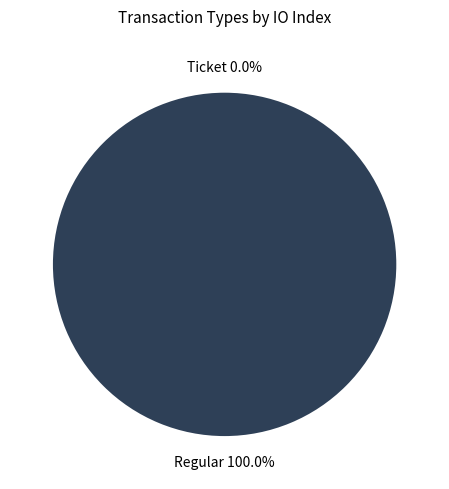

What percentage do Ticket and Regular together represent?

100.0%